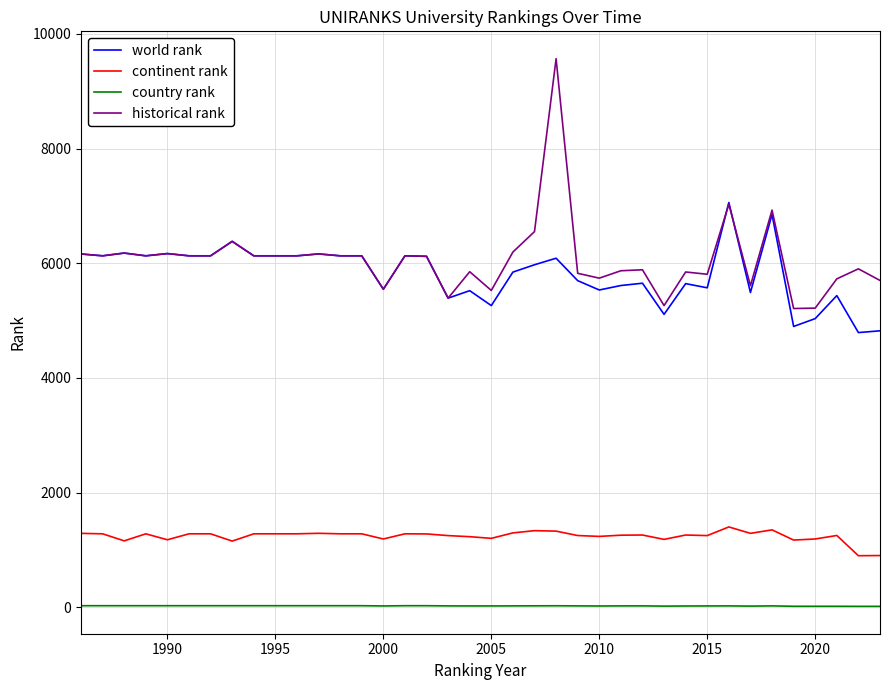

Rank the series by their maximum value, from lowest to highest.

country rank, continent rank, world rank, historical rank